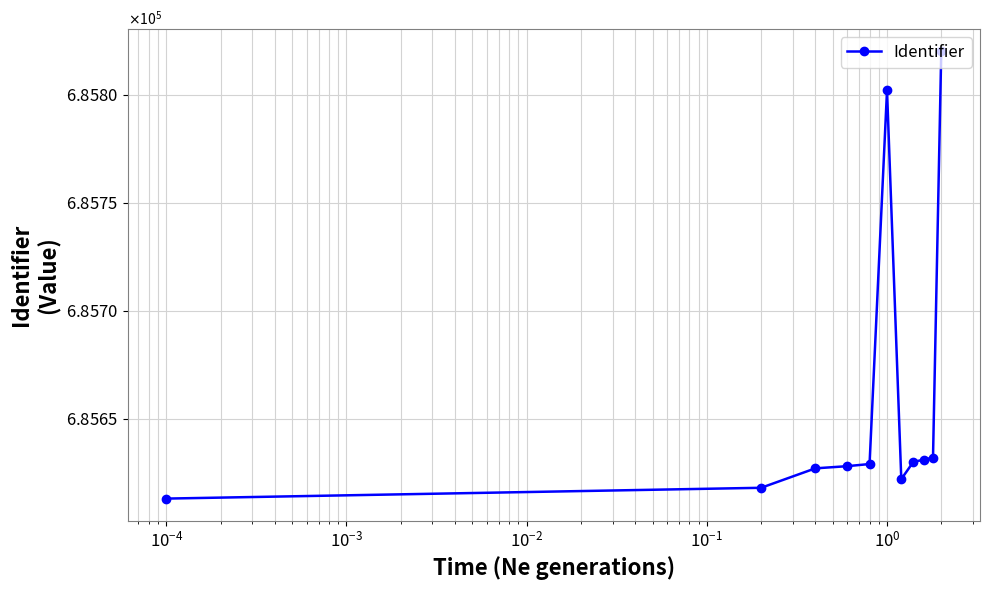

What is the greatest value displayed?

685820